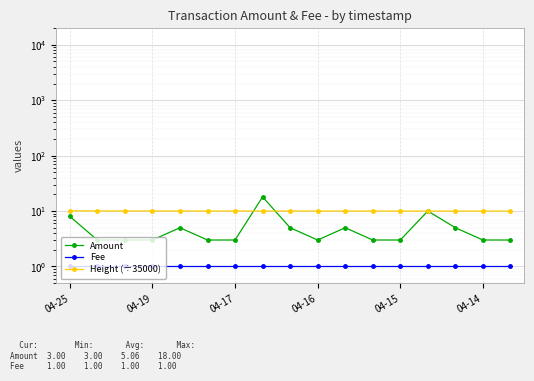

Is the value of Height (÷35000) at 8 greater than the value of Fee at 10?

Yes